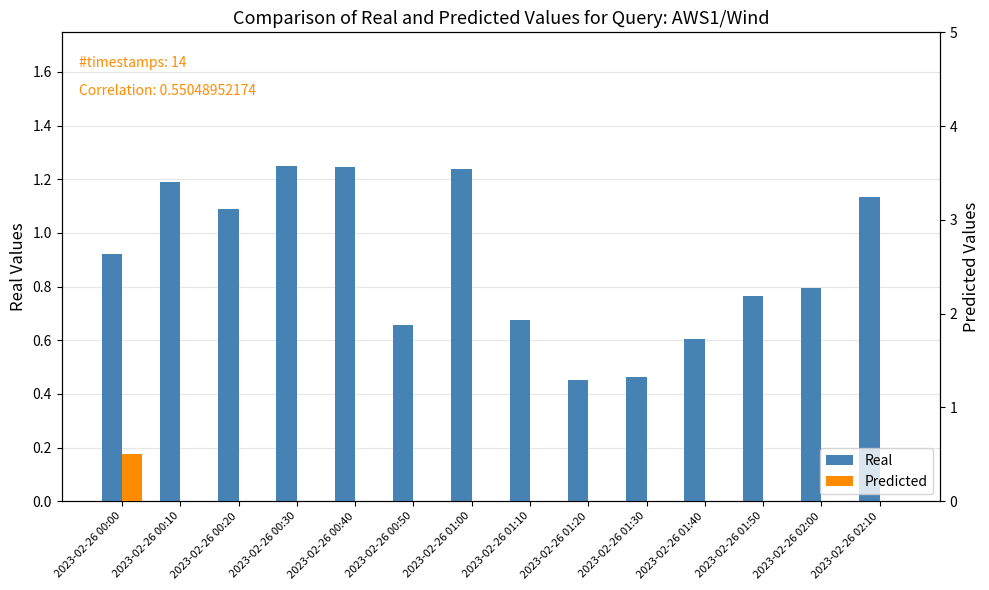

At which label is Real closest to 0?

2023-02-26 01:20